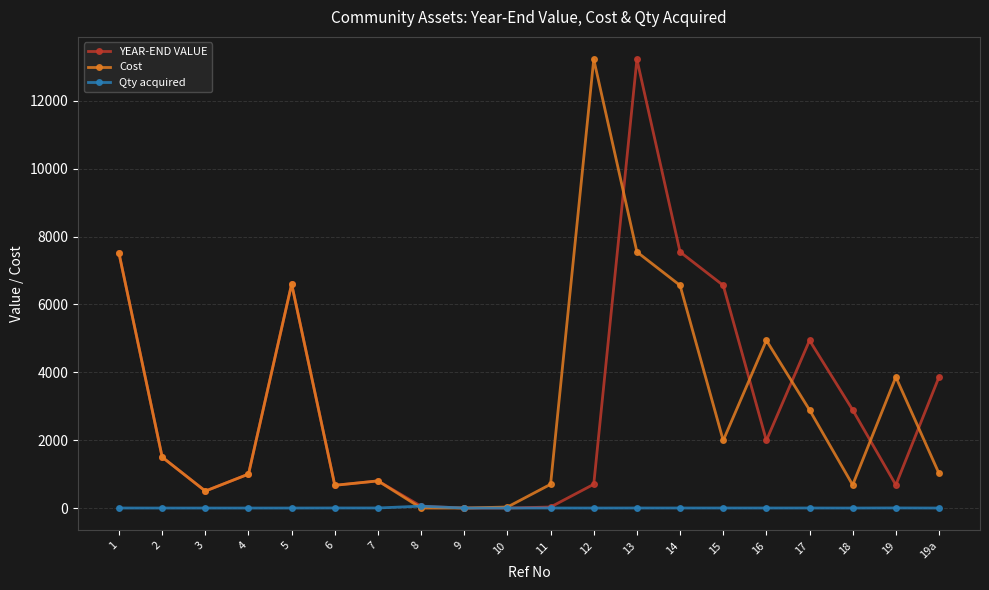

True or false: YEAR-END VALUE has more than 1 interior local peaks.

True